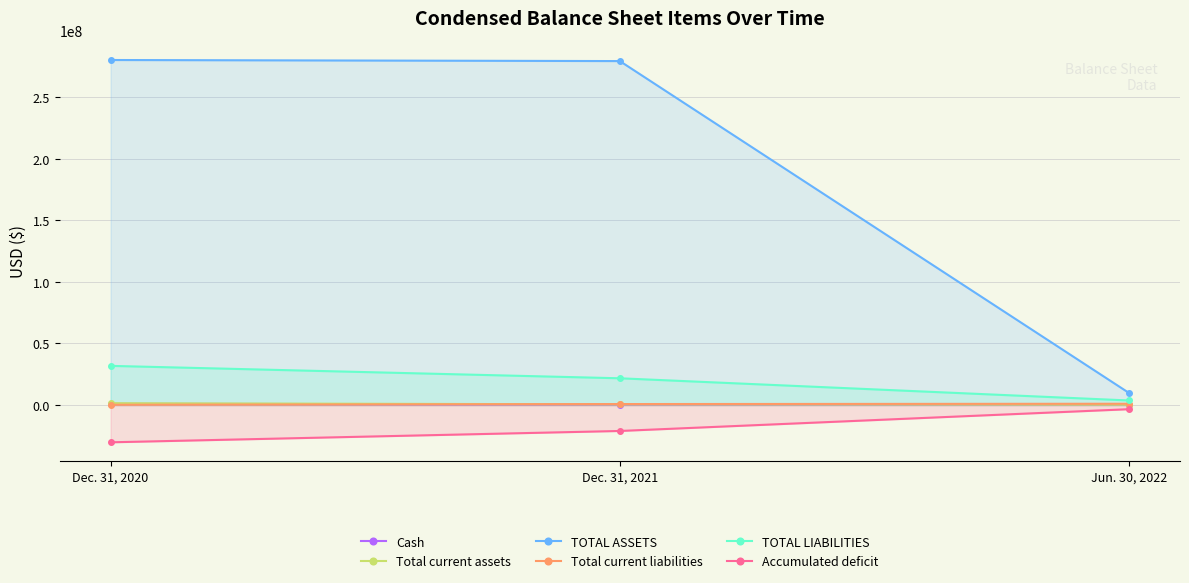

Count the number of categories in the chart.

3